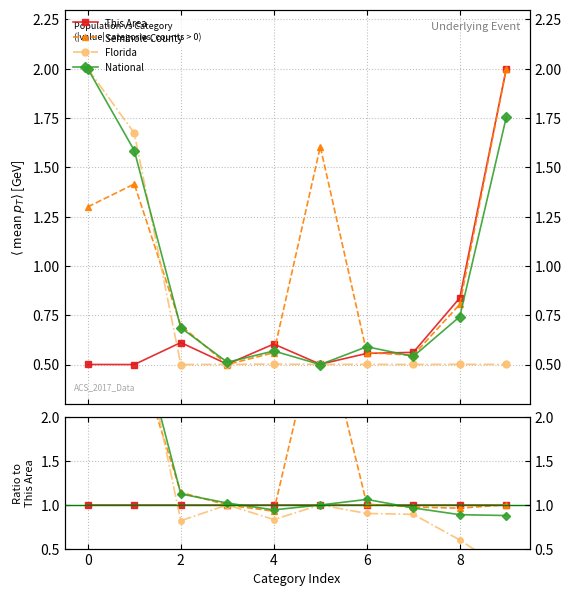

Is the value of Seminole County at 10 greater than the value of This Area at 8?

Yes